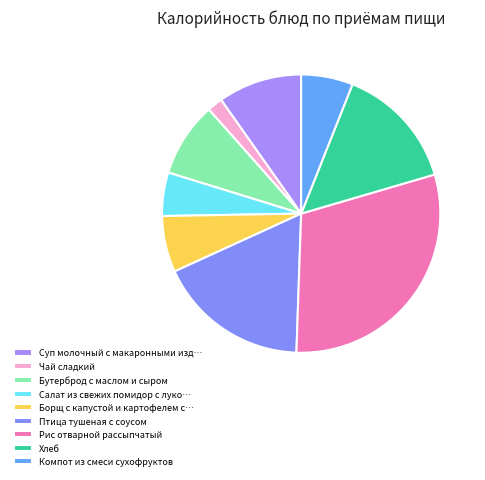

How many segments does this pie chart have?

9